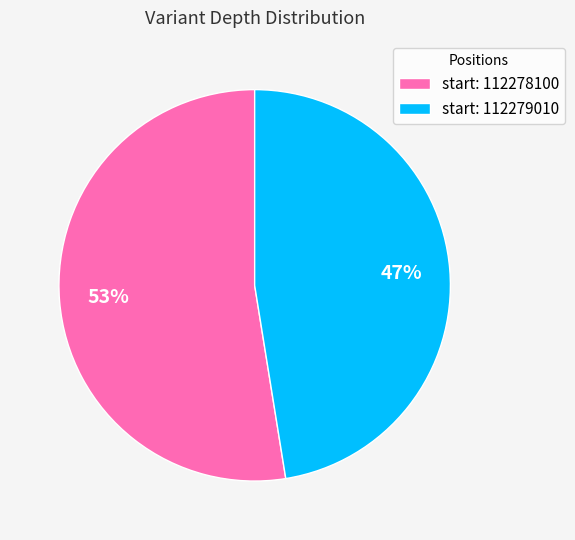

To the nearest percent, what is the average slice percentage?

50%